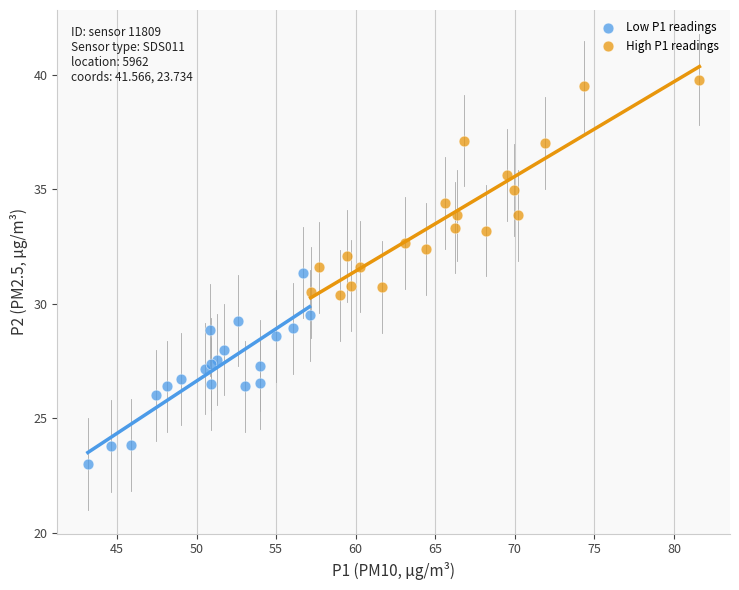

Which series reaches the maximum Y coordinate?

High P1 readings